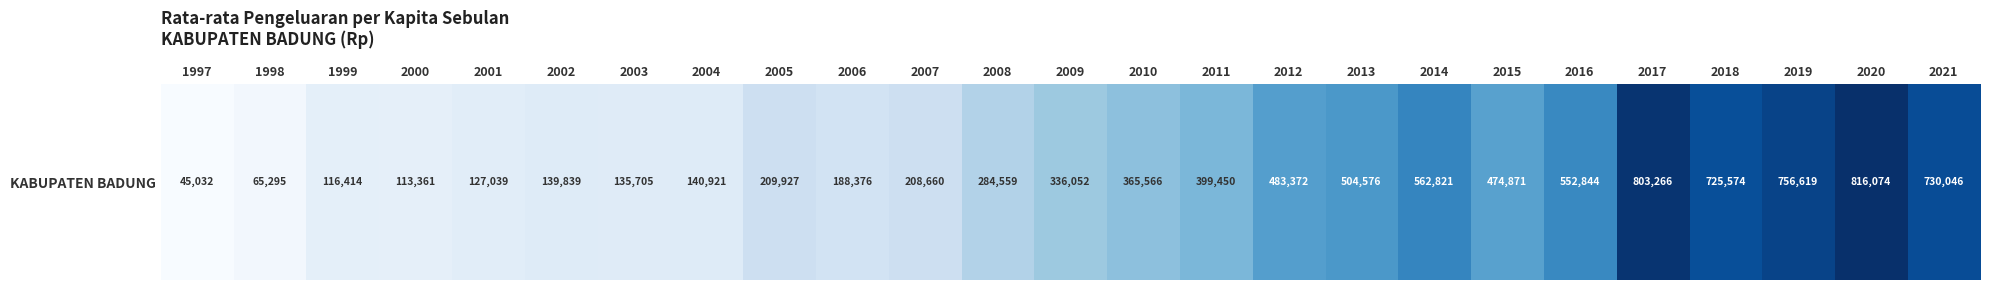

The value at 2015 is 474871.0. True or false?

True